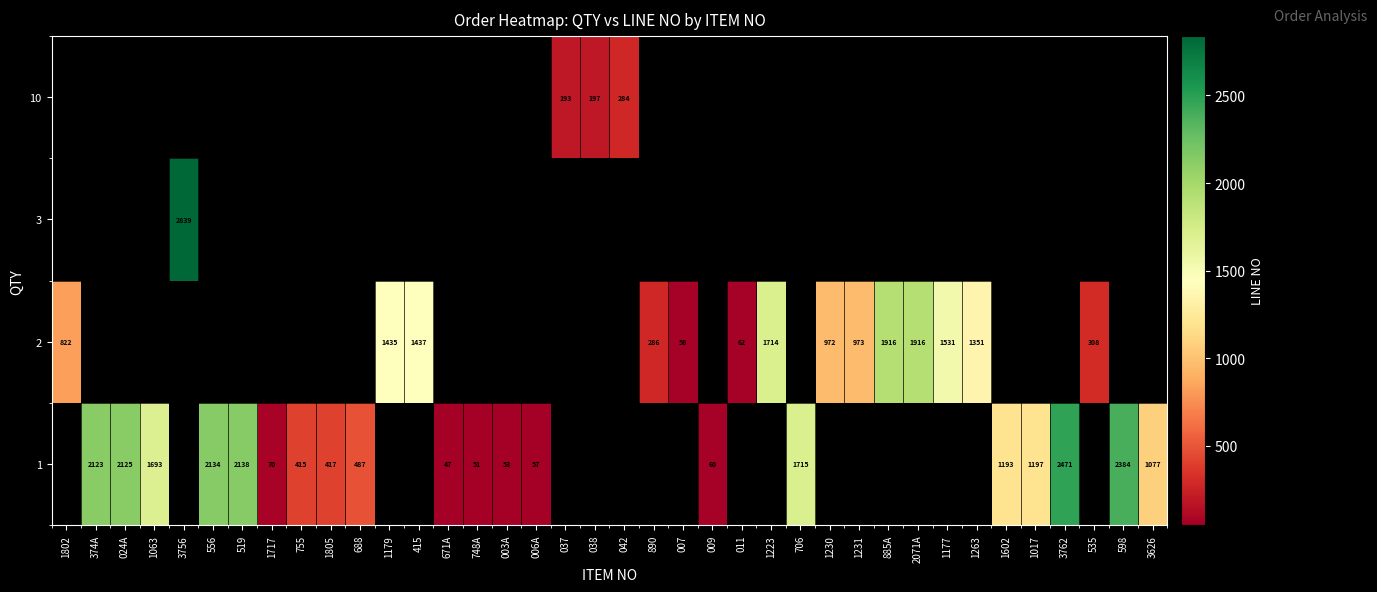

Is it true that 1 equals 2524 at 706?

False